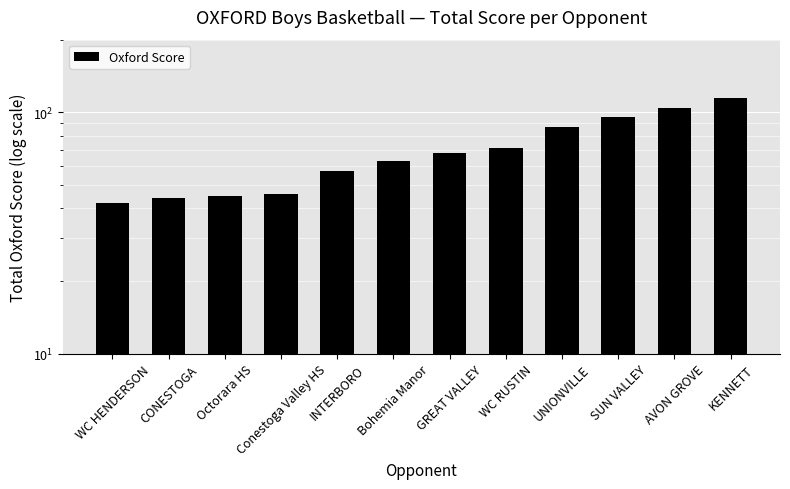

Where does the data first go above 68?

WC RUSTIN